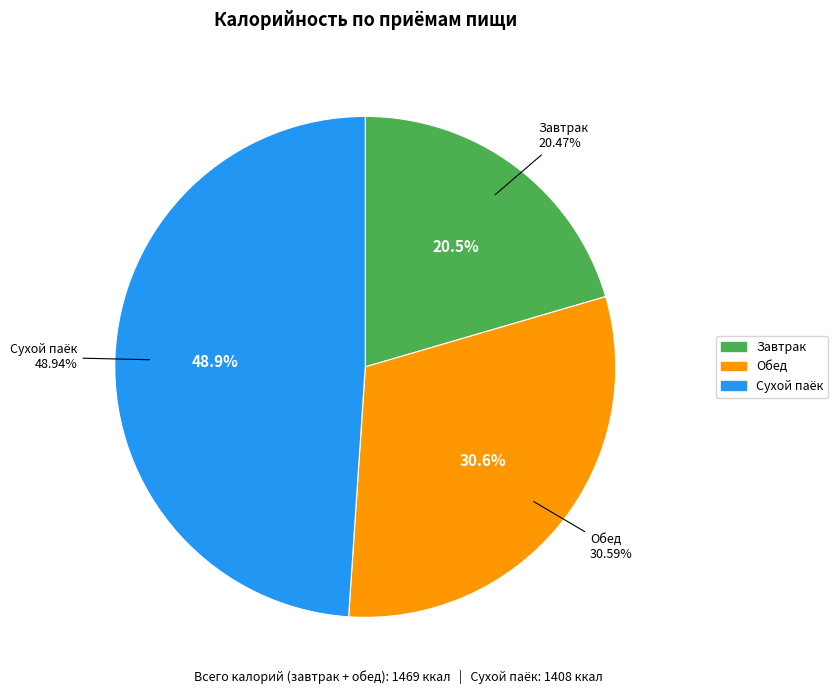

Which has a higher value, Завтрак or Обед?

Обед